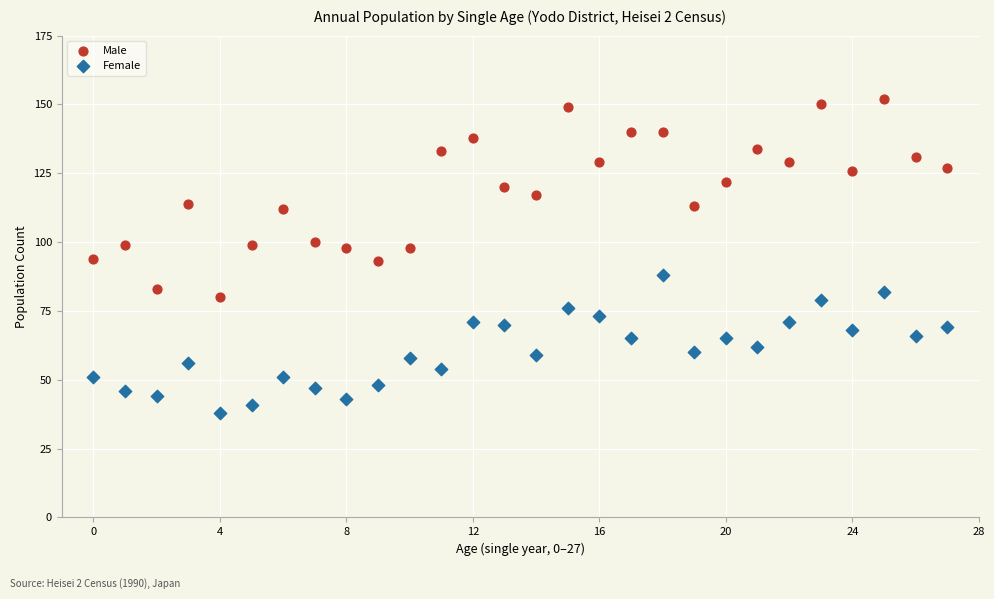

Which series contains the highest Y value?

Male